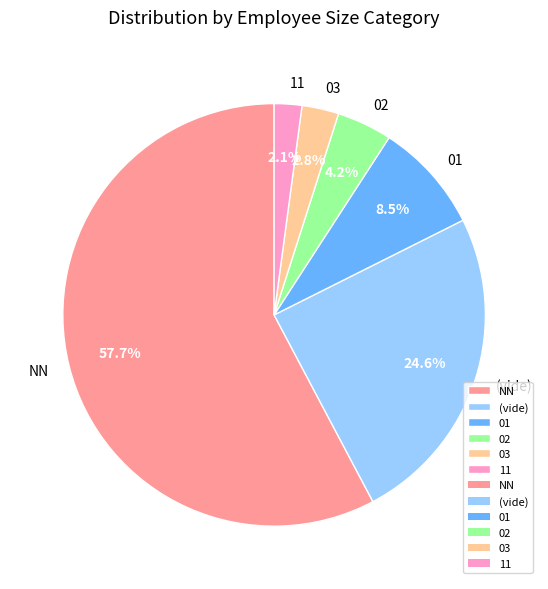

What is the smallest slice in the pie chart?

11